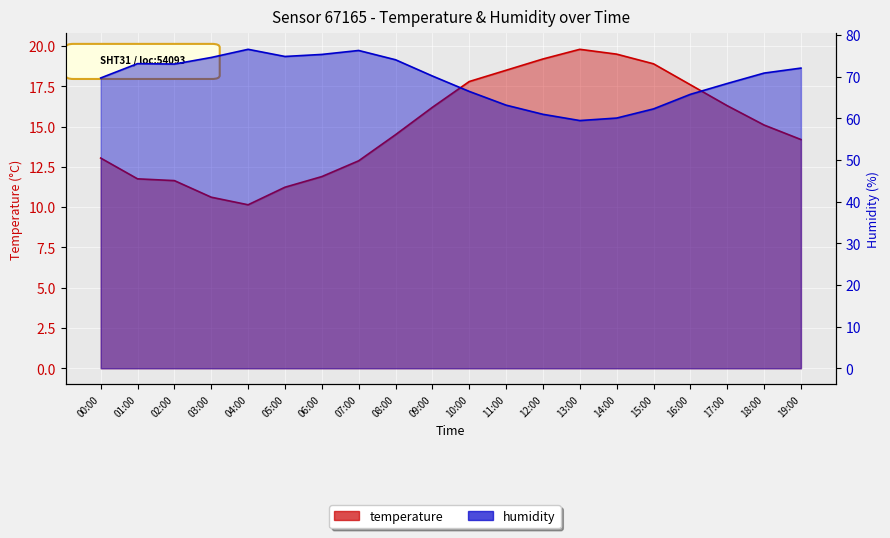

The value of temperature at 08:00 is 6.4. True or false?

False